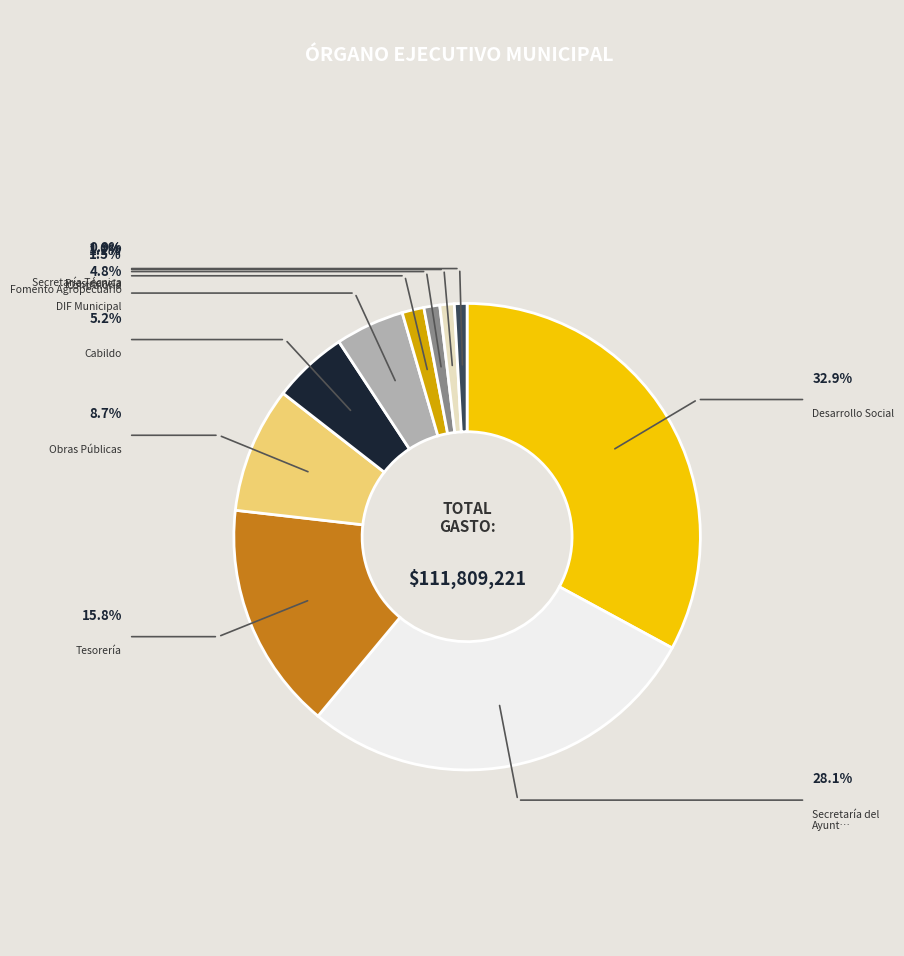

Is there any slice that represents more than half of the pie?

No